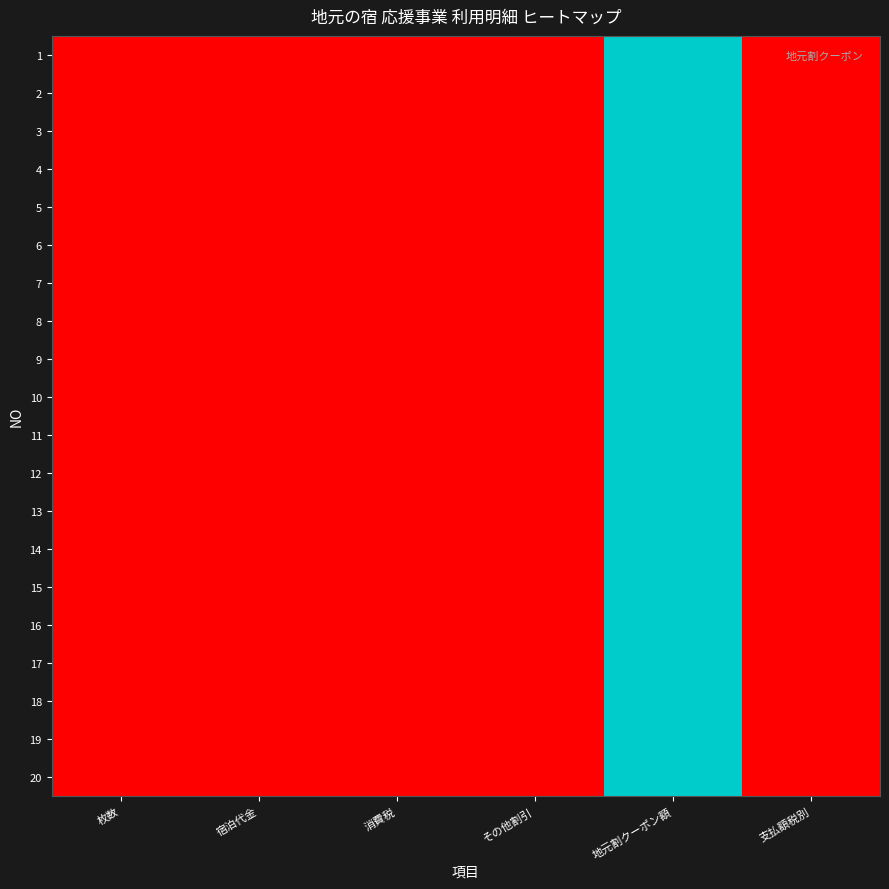

Between 地元割クーポン額 and 支払額税別, which is larger?

地元割クーポン額